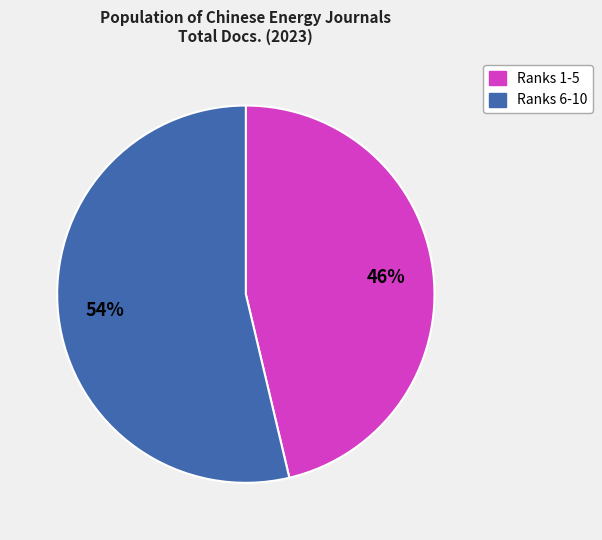

To the nearest percent, what is the average slice percentage?

50%